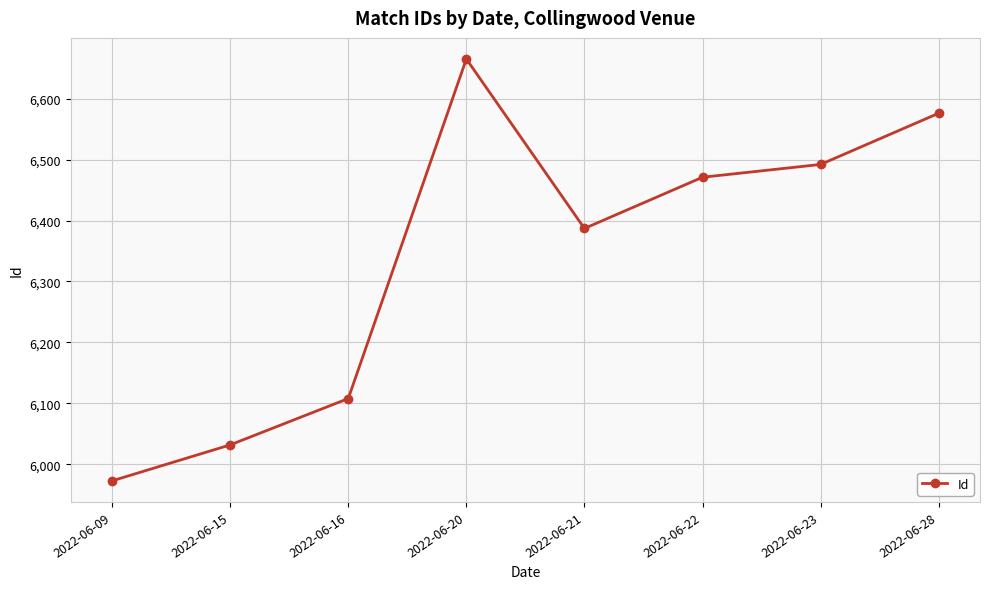

Reading left to right, extract all data points from this chart.

2022-06-09=5973	2022-06-15=6032	2022-06-16=6108	2022-06-20=6665	2022-06-21=6387	2022-06-22=6471	2022-06-23=6492	2022-06-28=6576